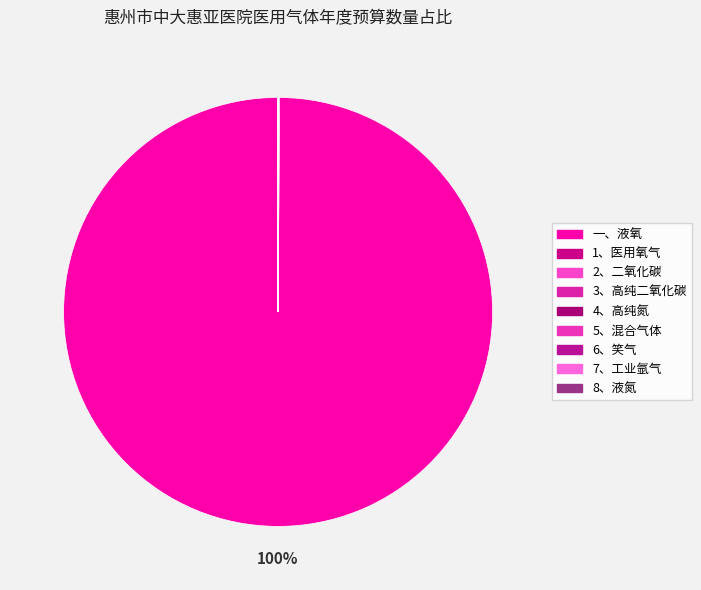

To the nearest percent, what is the difference between the 一、液氧 and 4、高纯氮 slice percentages?

100%